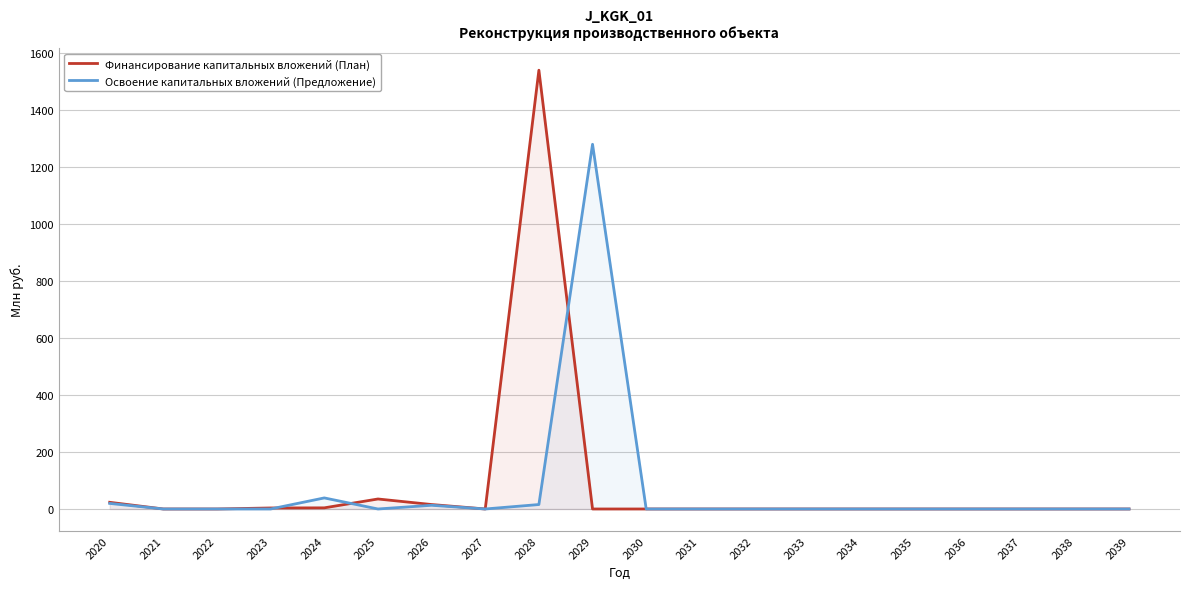

Reading left to right, extract all data points from this chart.

Финансирование капитальных вложений (План): 2020=23.4	2021=0.0	2022=0.0	2023=3.5	2024=4.0	2025=35.1	2026=15.6	2027=0.0	2028=1538.3	2029=0.0	2030=0.0	2031=0.0	2032=0.0	2033=0.0	2034=0.0	2035=0.0	2036=0.0	2037=0.0	2038=0.0	2039=0.0
Освоение капитальных вложений (Предложение): 2020=19.5	2021=0.0	2022=0.0	2023=0.0	2024=38.8	2025=0.0	2026=13.0	2027=0.0	2028=15.6	2029=1278.6	2030=0.0	2031=0.0	2032=0.0	2033=0.0	2034=0.0	2035=0.0	2036=0.0	2037=0.0	2038=0.0	2039=0.0